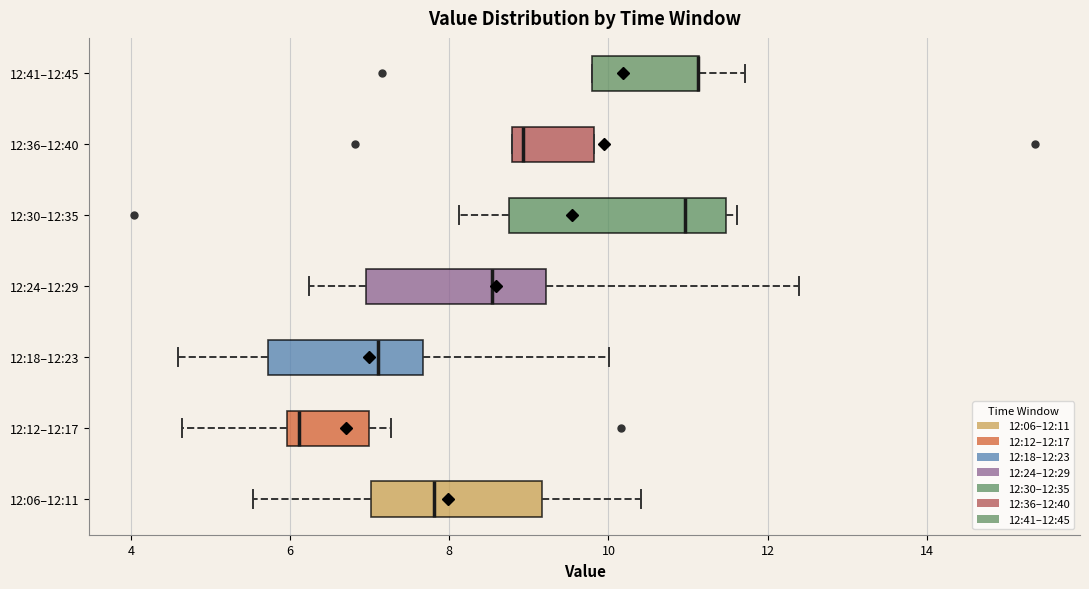

Reading bottom to top, transcribe this box plot: for each box, give where its median line is, the range the box spans, and where its two whiskers end, as read against the x-axis. The values are not printed on the chart, so give them approximately, as read against the axis.

12:06–12:11: median 7.8, box 7.0 to 9.2, whiskers 5.6 to 10.4
12:12–12:17: median 6.2, box 6.0 to 7.0, whiskers 4.6 to 7.2
12:18–12:23: median 7.2, box 5.8 to 7.6, whiskers 4.6 to 10.0
12:24–12:29: median 8.6, box 7.0 to 9.2, whiskers 6.2 to 12.4
12:30–12:35: median 11.0, box 8.8 to 11.4, whiskers 8.2 to 11.6
12:36–12:40: median 9.0, box 8.8 to 9.8, whiskers 8.8 to 9.8
12:41–12:45: median 11.2 (drawn on the box's right edge), box 9.8 to 11.2, whiskers 9.8 to 11.8